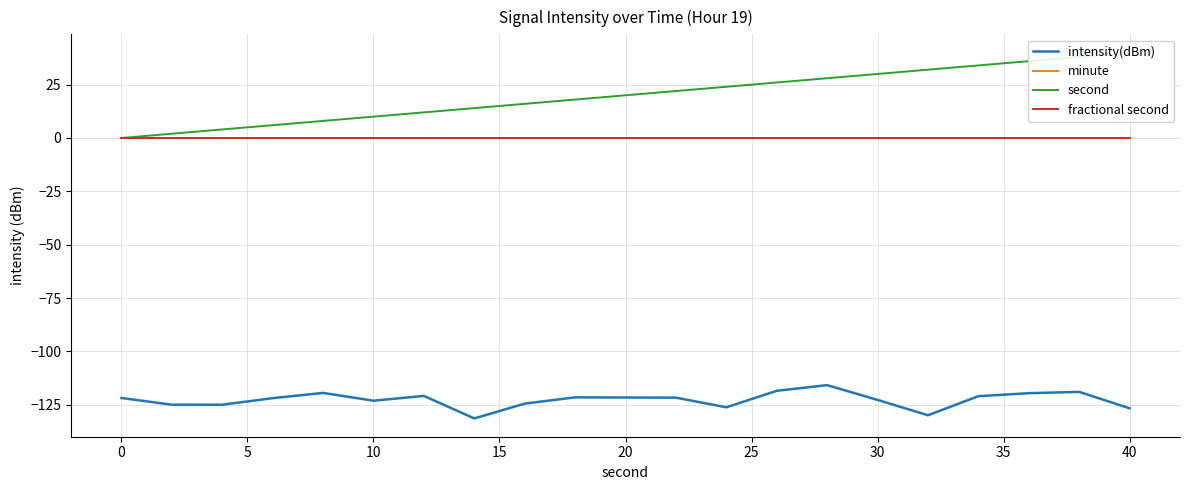

True or false: minute and intensity(dBm) intersect in this chart.

False